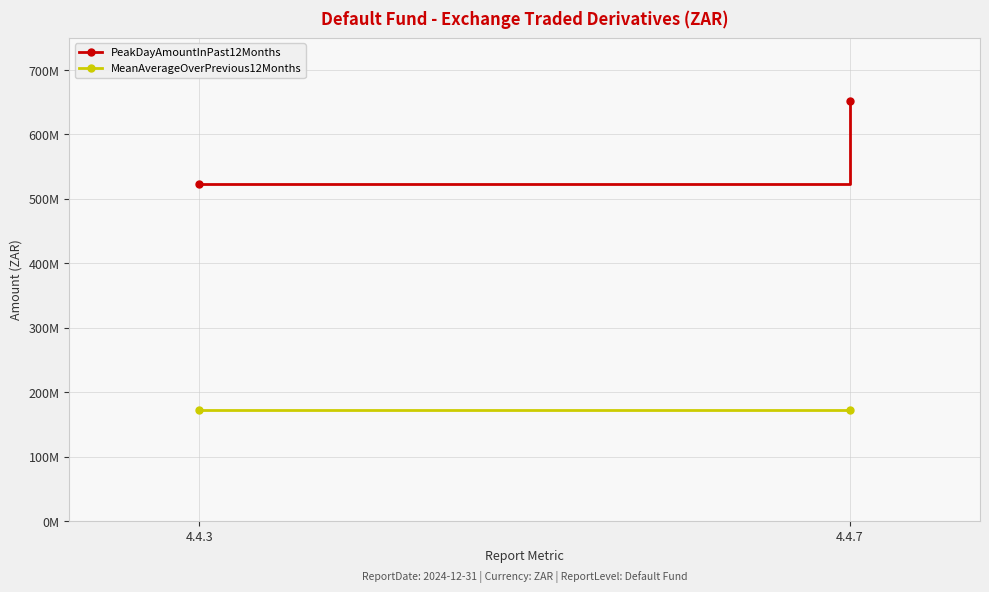

The MeanAverageOverPrevious12Months series shows 232590165 at 4.4.7. True or false?

False